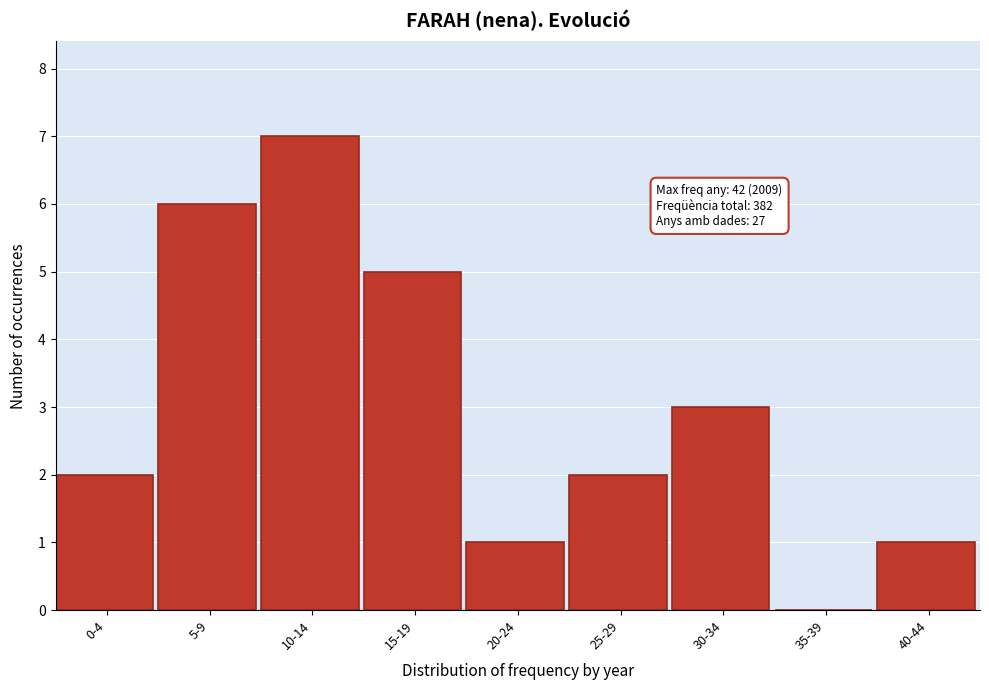

Reading left to right, extract all data points from this chart.

0-4=2	5-9=6	10-14=7	15-19=5	20-24=1	25-29=2	30-34=3	35-39=0	40-44=1